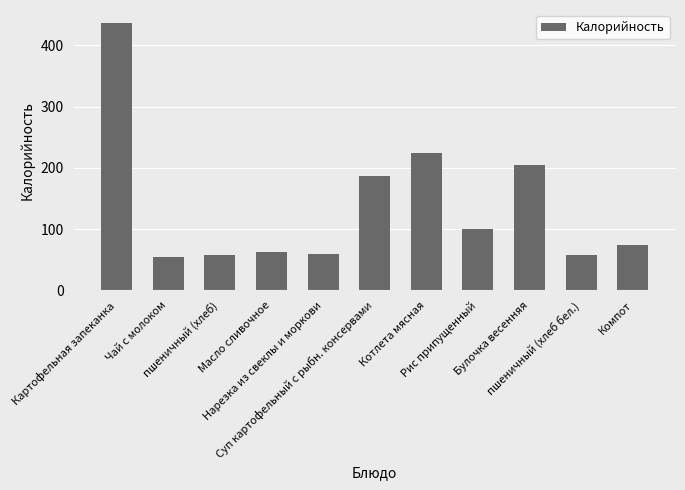

What is the sum of the values at Котлета мясная and Картофельная запеканка?

660